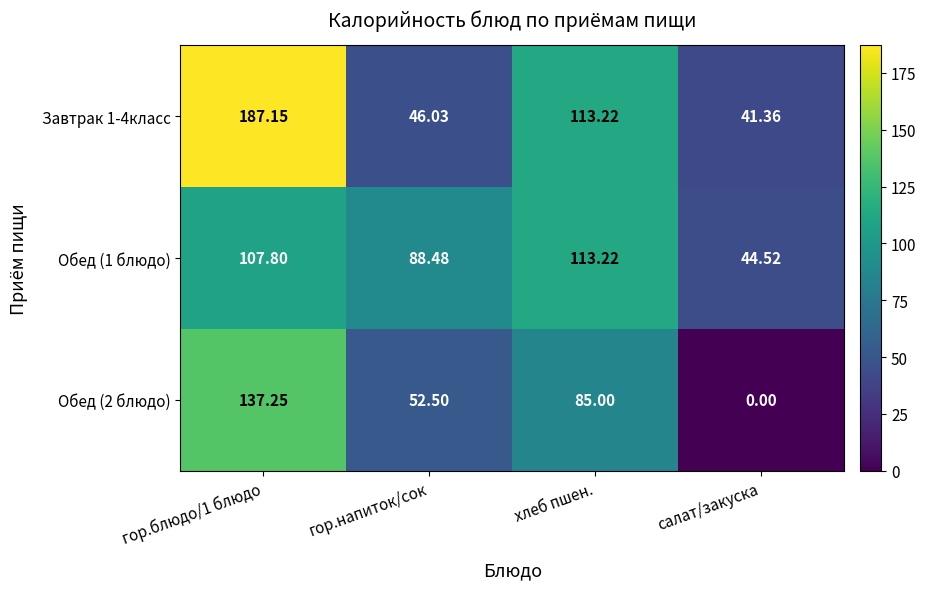

Between гор.напиток/сок and хлеб пшен., which series saw the biggest shift?

Завтрак 1-4класс